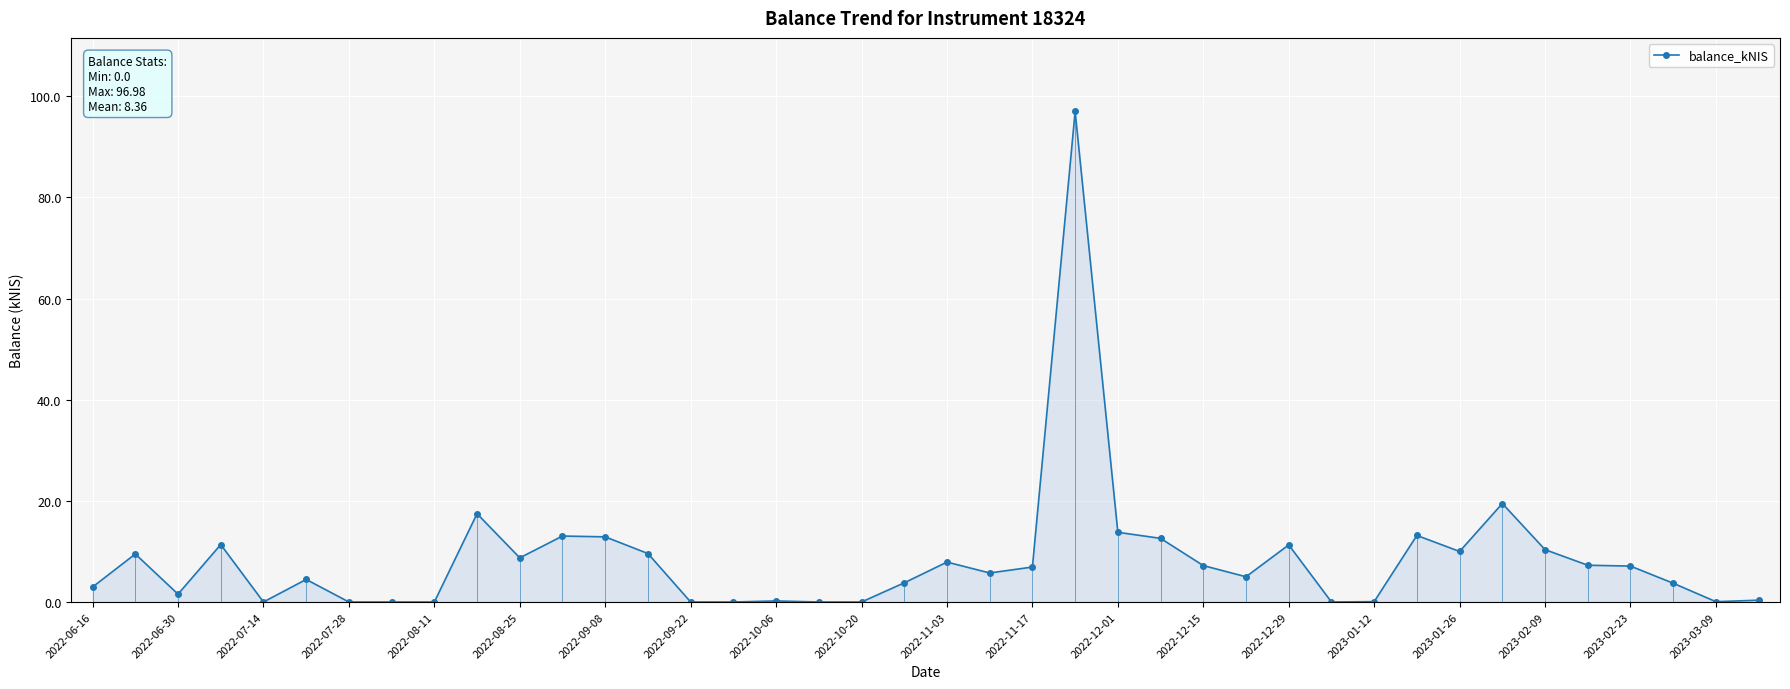

True or false: the data has more than 1 interior local peaks.

True